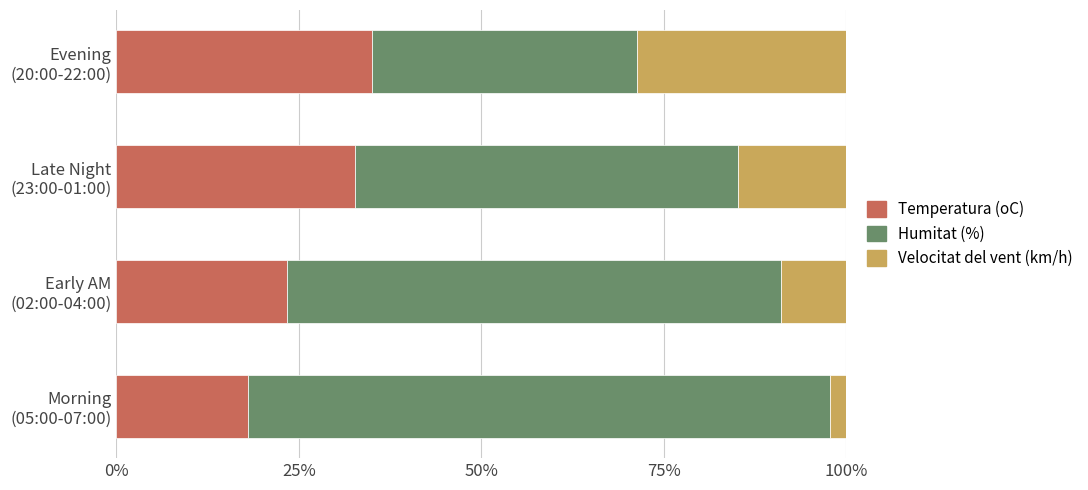

What is the difference between the maximum and minimum values in the Temperatura (oC) series?

17.0